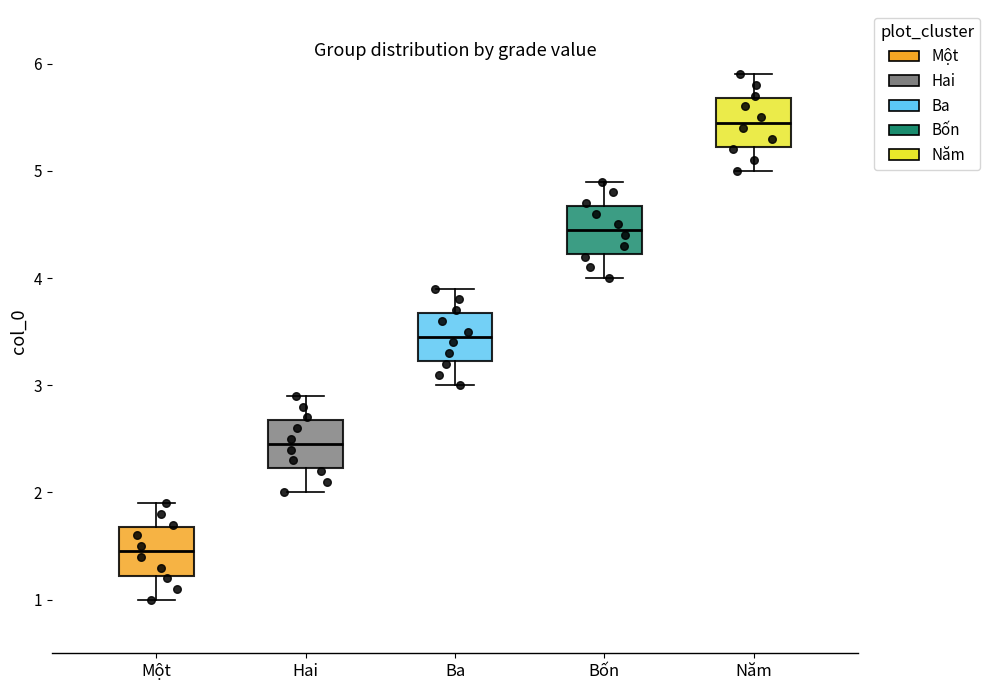

Where is the upper edge of the box for Ba on the y-axis? The values are not printed on the chart, so give them approximately, as read against the axis.

3.7